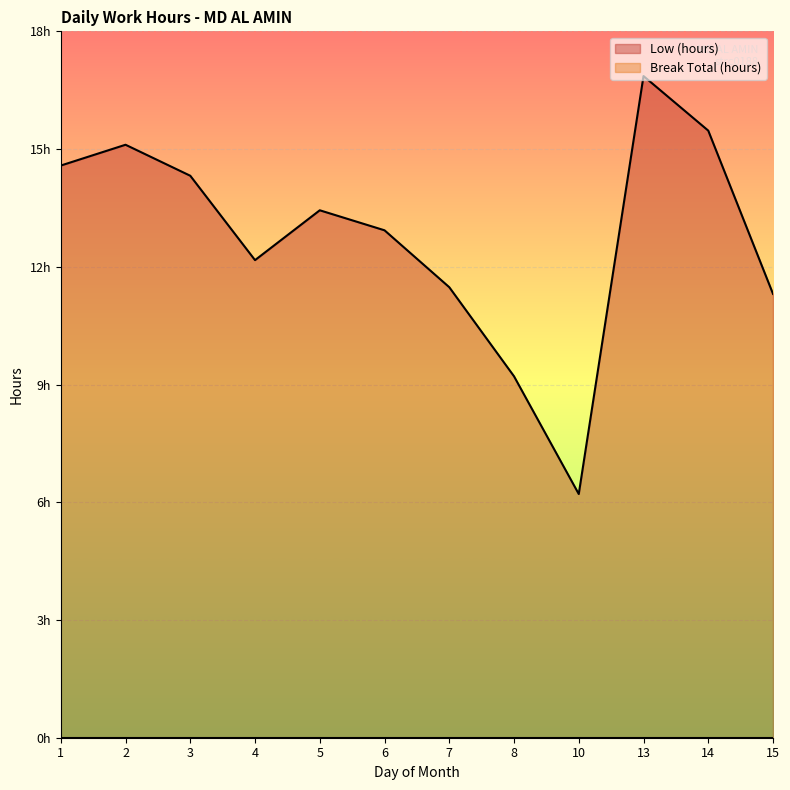

List the labels in order of value, smallest first.

10, 8, 15, 7, 4, 6, 5, 3, 1, 2, 14, 13